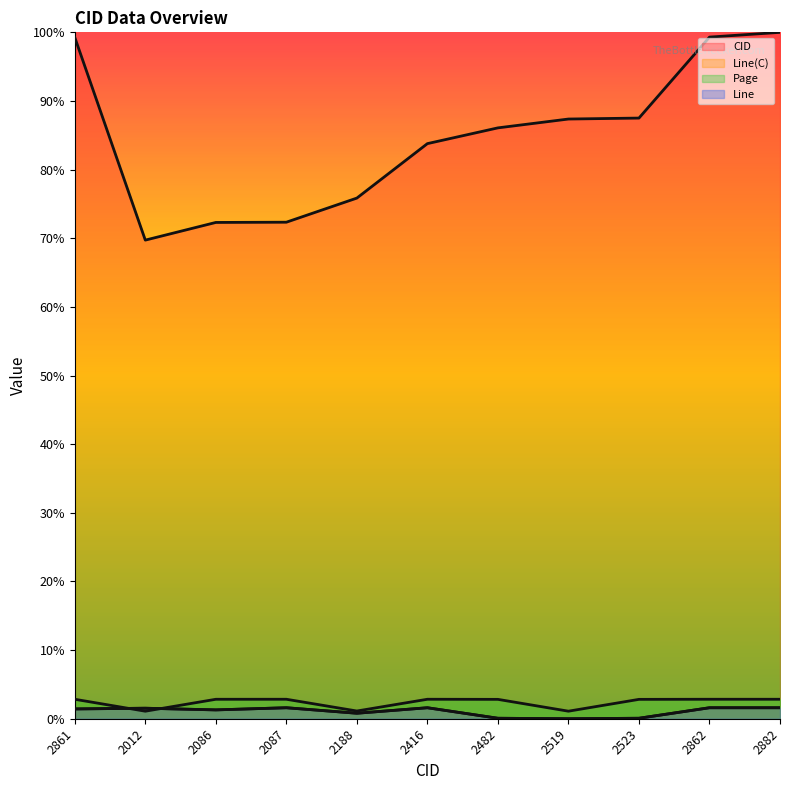

Does the chart display data point markers on the line(s)?

No